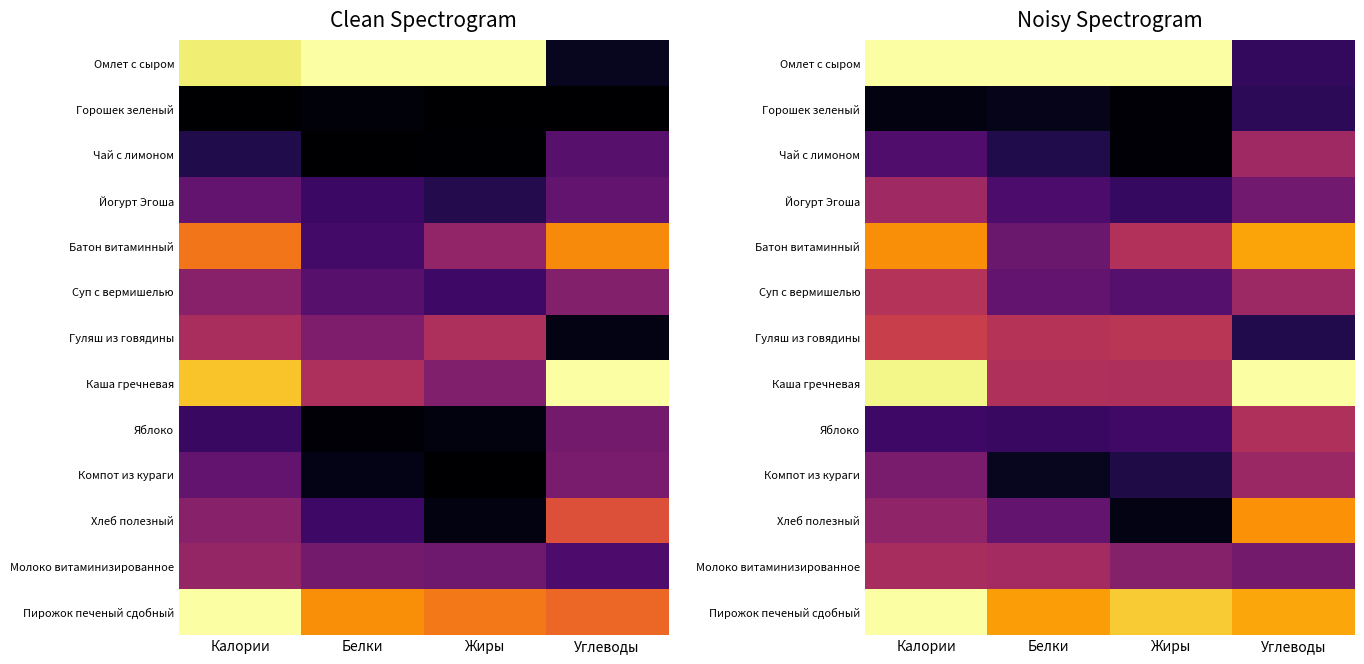

Which category has the lowest value in the Батон витаминный series?

Белки